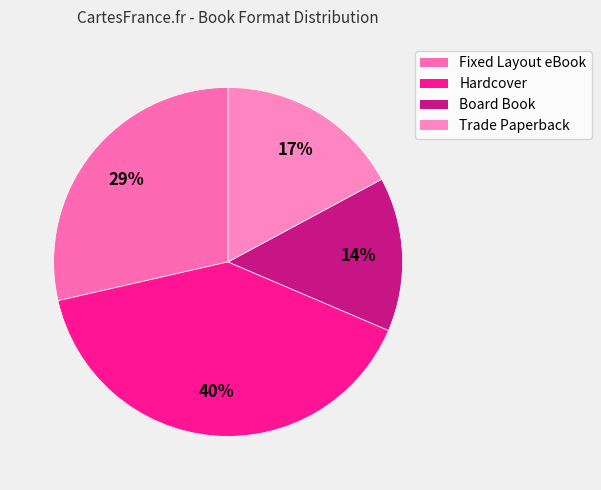

Does Fixed Layout eBook represent more than half of the total?

No